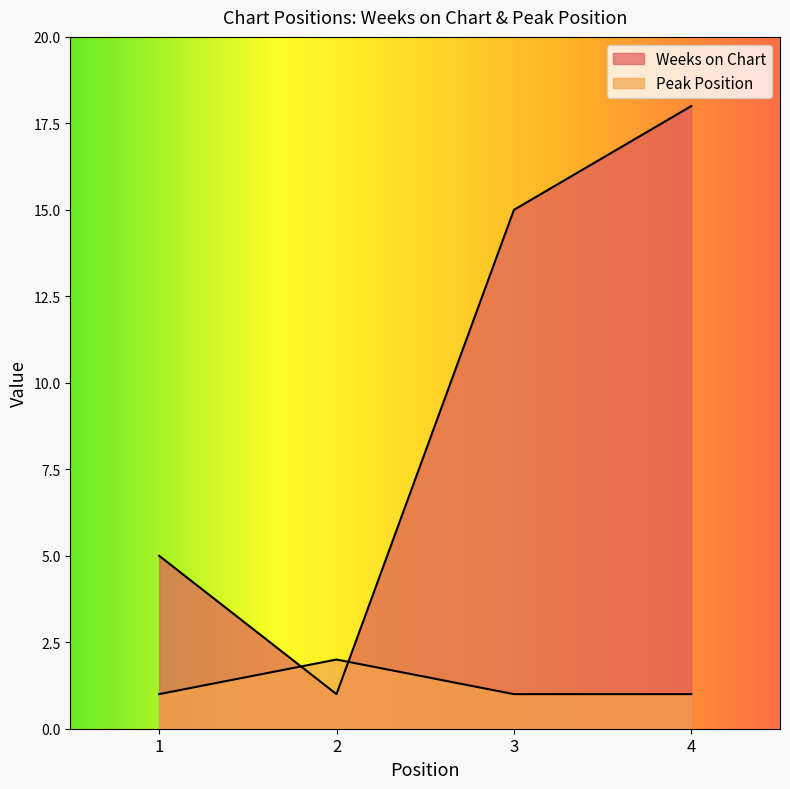

List the series in order of their peak value, highest first.

Weeks on Chart, Peak Position